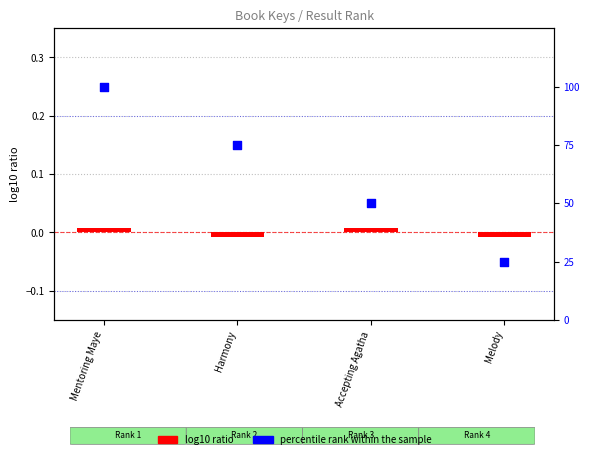

Which series has the largest total across all categories?

percentile rank within the sample